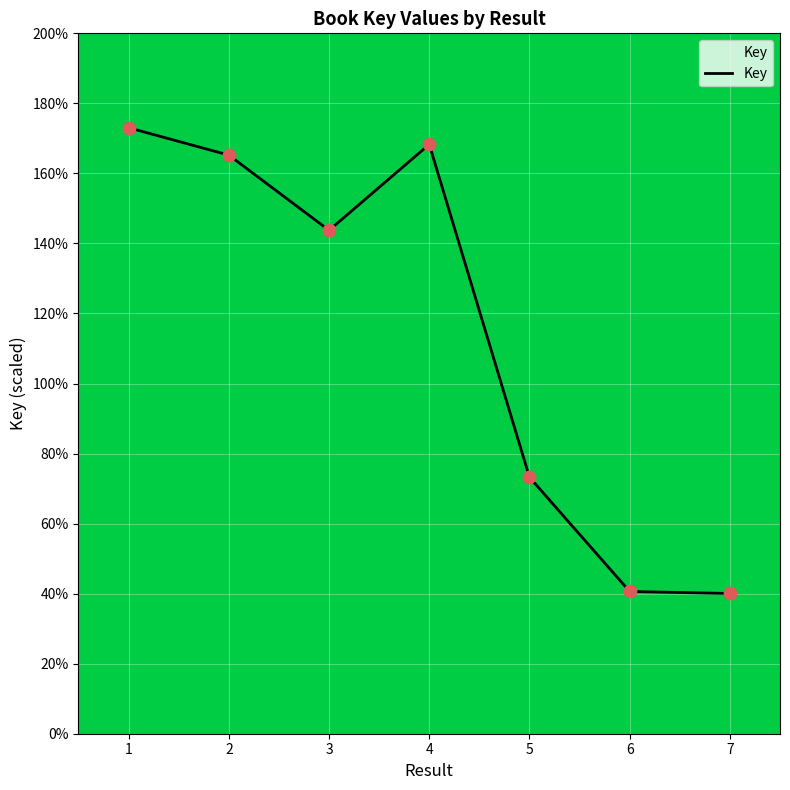

Approximately how many times larger is the value at 1 compared to 7?

4.3